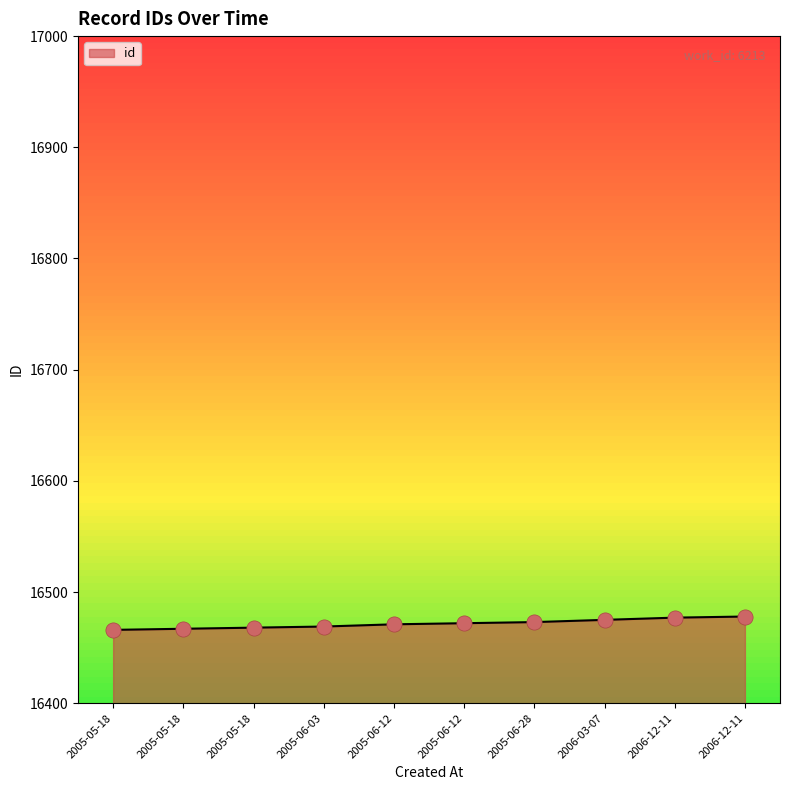

Which has a higher value, 2005-06-12 or 2006-12-11?

2006-12-11